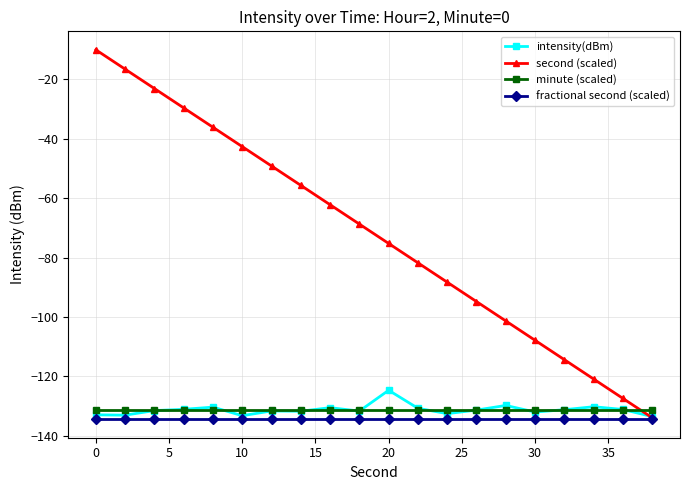

True or false: fractional second (scaled) and minute (scaled) cross at least once.

False